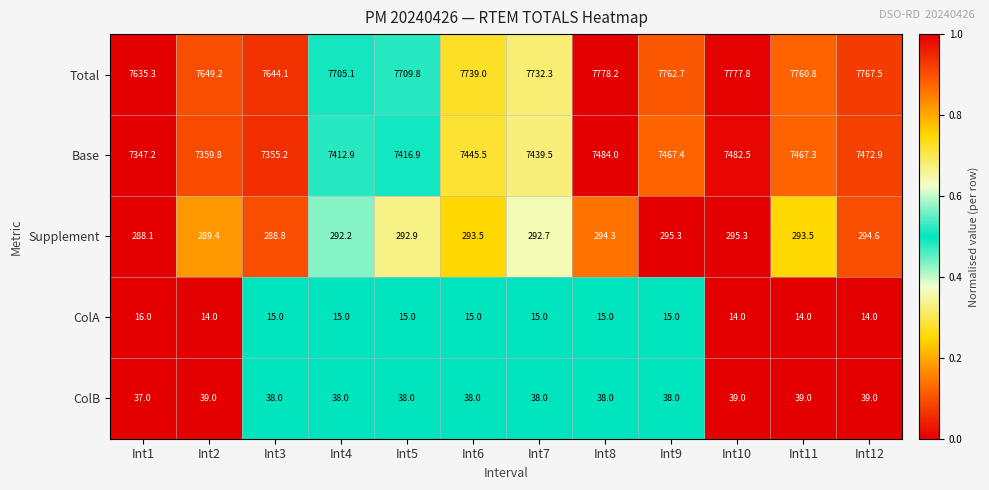

What is the sum of the Base values at Int11 and Int12?

14940.2